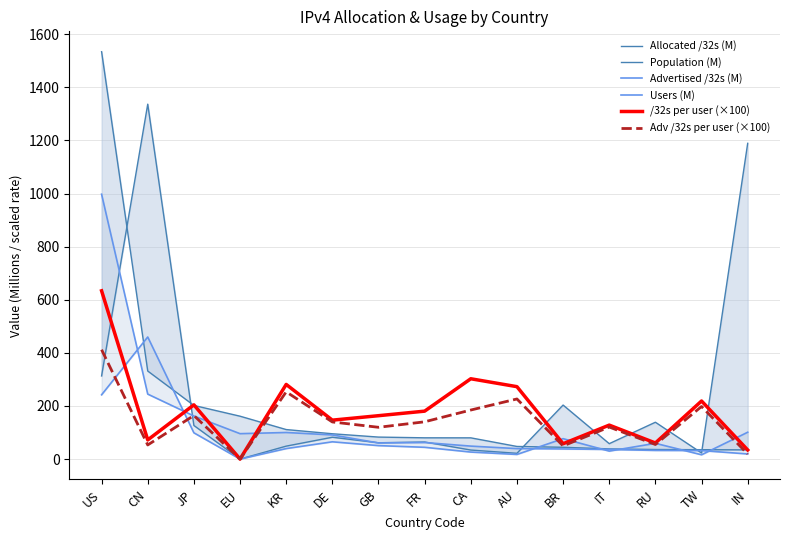

Which category has the highest value across all series?

US